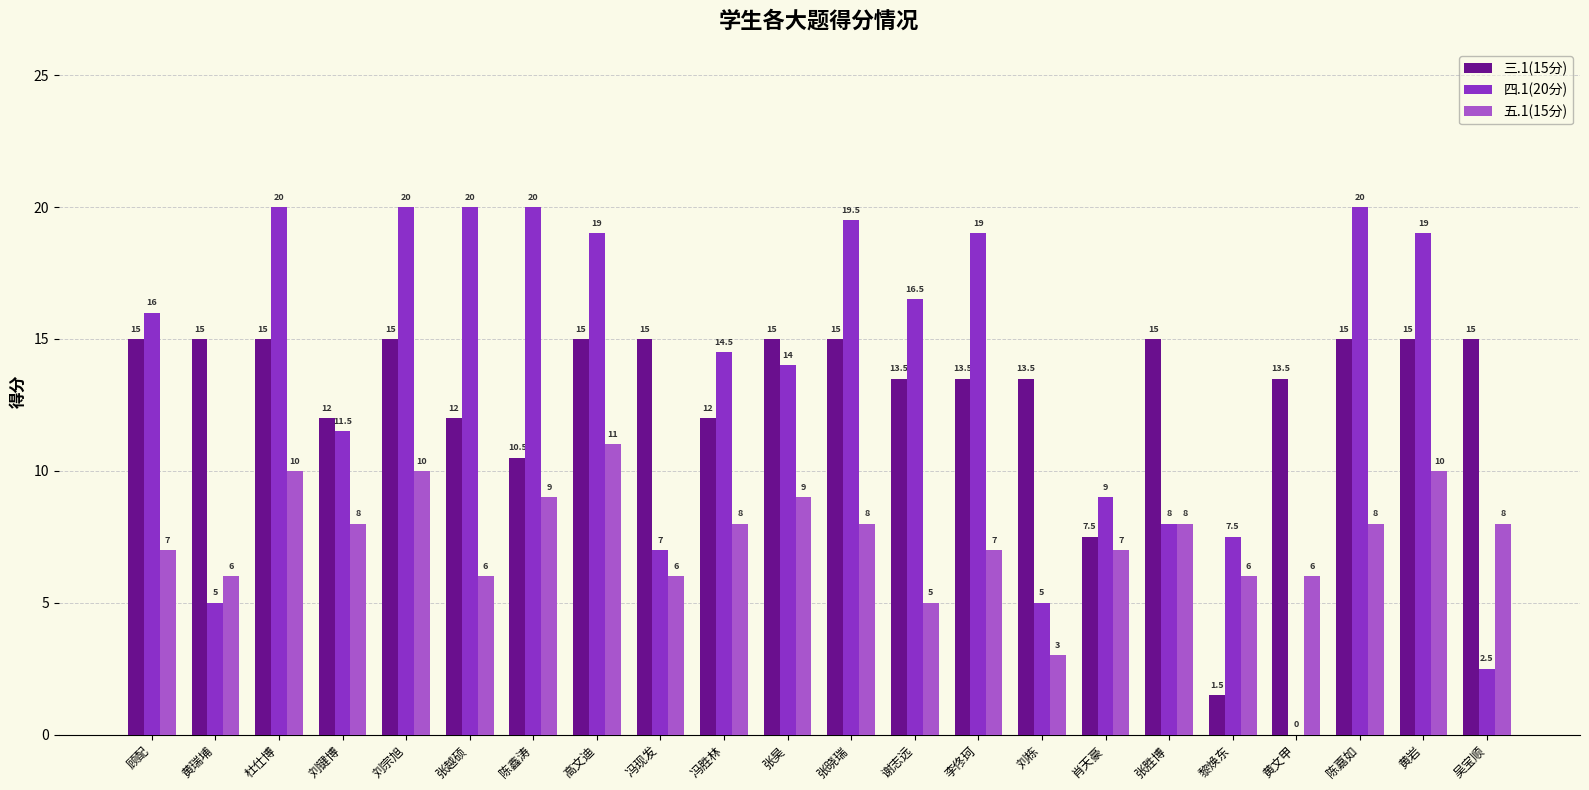

The value of 四.1(20分) at 肖天豪 is 9.0. True or false?

True